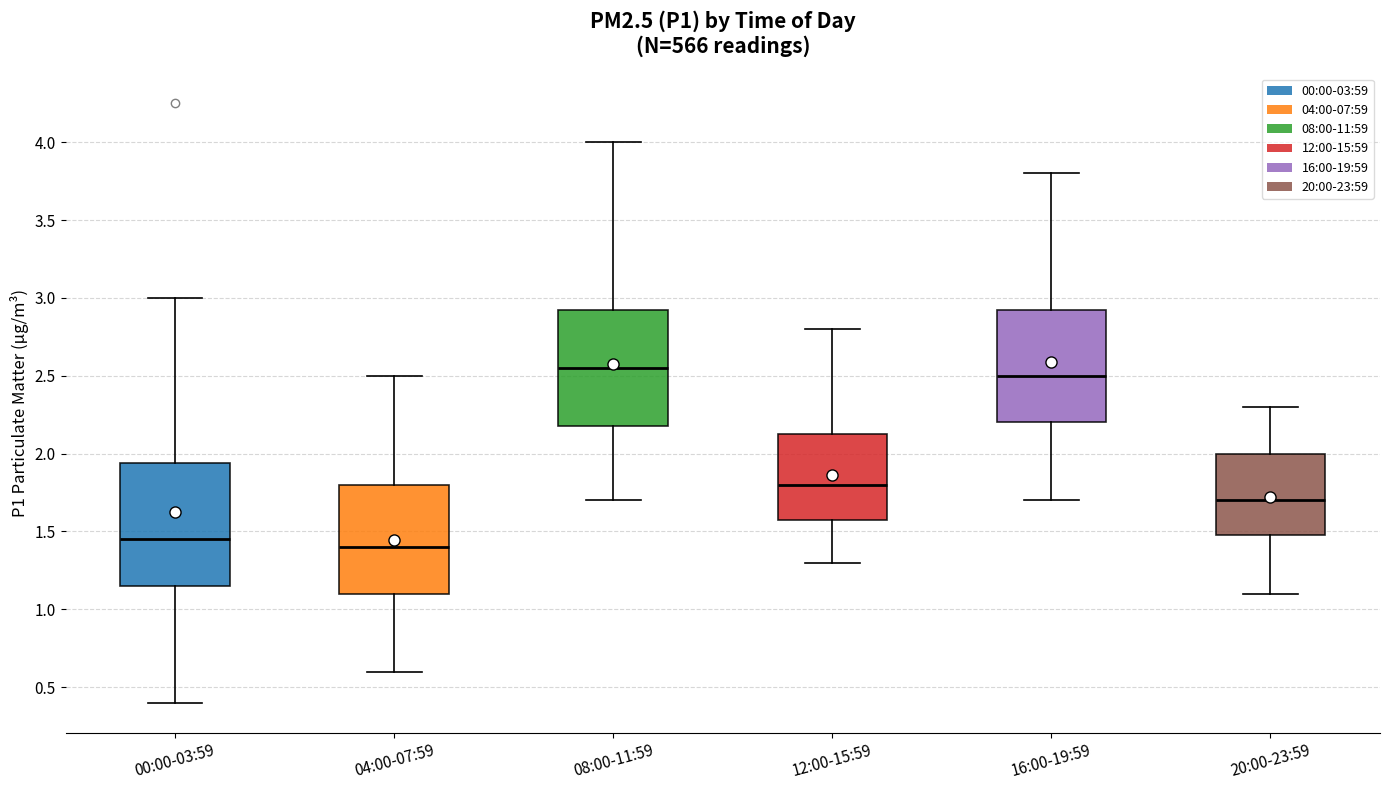

Reading left to right, transcribe this box plot: for each box, give where its median line is, the range the box spans, and where its two whiskers end, as read against the y-axis. The values are not printed on the chart, so give them approximately, as read against the axis.

00:00-03:59: median 1.45, box 1.15 to 1.95, whiskers 0.40 to 3.00
04:00-07:59: median 1.40, box 1.10 to 1.80, whiskers 0.60 to 2.50
08:00-11:59: median 2.55, box 2.20 to 2.95, whiskers 1.70 to 4.00
12:00-15:59: median 1.80, box 1.60 to 2.15, whiskers 1.30 to 2.80
16:00-19:59: median 2.50, box 2.20 to 2.95, whiskers 1.70 to 3.80
20:00-23:59: median 1.70, box 1.50 to 2.00, whiskers 1.10 to 2.30